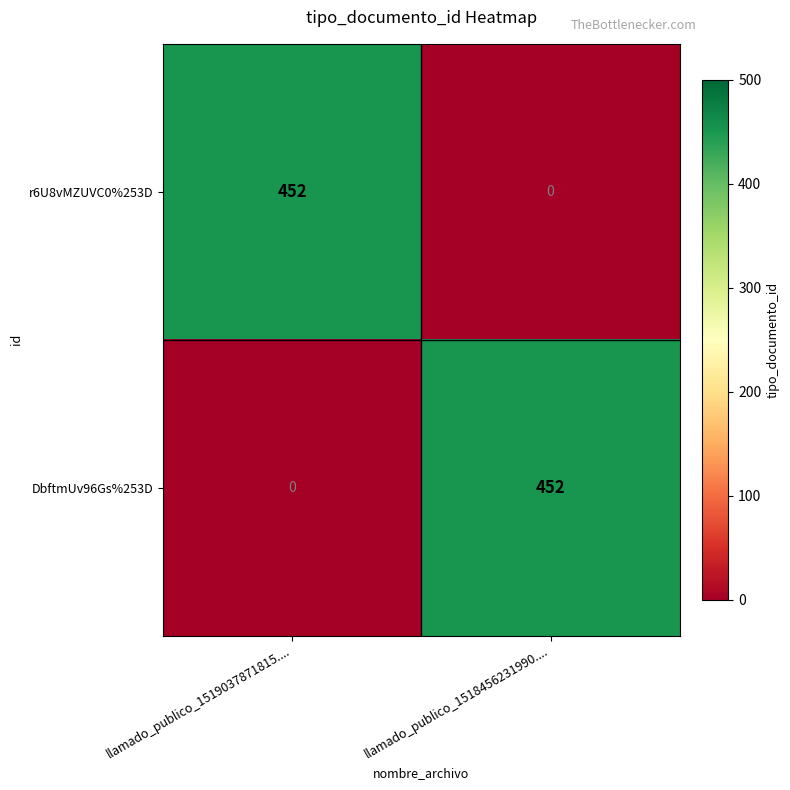

What is the difference between the highest and lowest values at llamado_publico_1519037871815....?

452